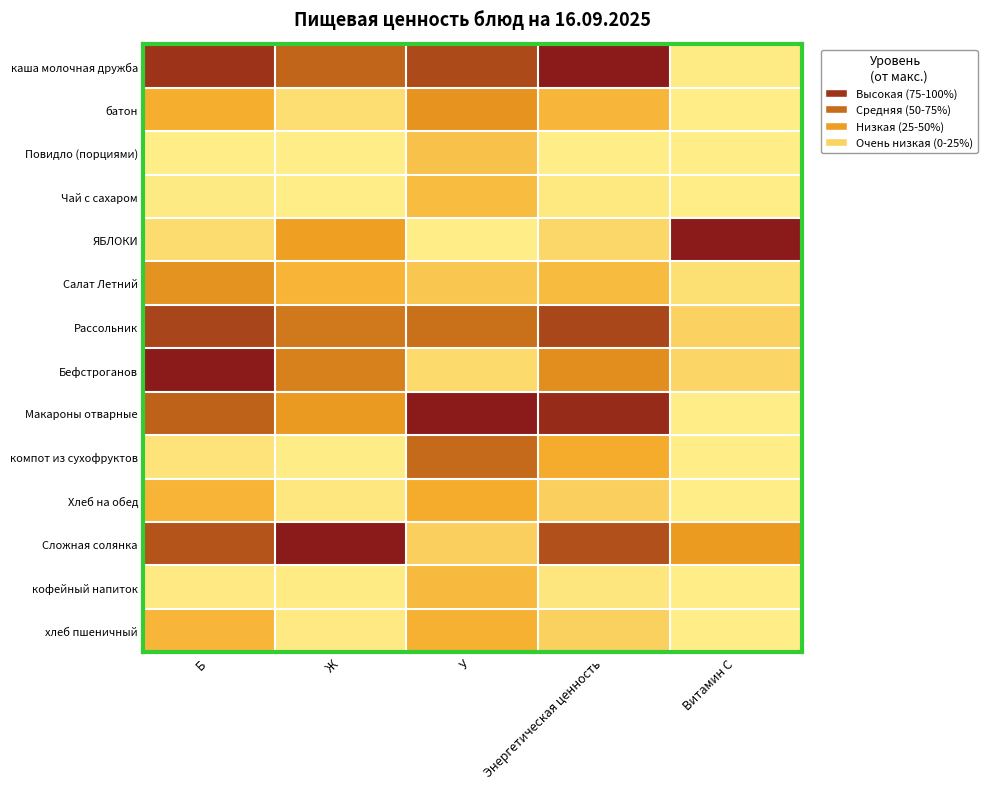

Reading left to right, list all the values displayed in this chart.

каша молочная дружба: Б=0.9	Ж=0.7	У=0.8	Энергетическая ценность=1.0	Витамин С=0.0
батон: Б=0.3	Ж=0.1	У=0.4	Энергетическая ценность=0.3	Витамин С=0.0
Повидло (порциями): Б=0.0	Ж=0.0	У=0.2	Энергетическая ценность=0.0	Витамин С=0.0
Чай с сахаром: Б=0.0	Ж=0.0	У=0.2	Энергетическая ценность=0.0	Витамин С=0.0
ЯБЛОКИ: Б=0.1	Ж=0.4	У=0.0	Энергетическая ценность=0.1	Витамин С=1.0
Салат Летний: Б=0.4	Ж=0.3	У=0.2	Энергетическая ценность=0.2	Витамин С=0.1
Рассольник: Б=0.8	Ж=0.6	У=0.6	Энергетическая ценность=0.8	Витамин С=0.1
Бефстроганов: Б=1.0	Ж=0.5	У=0.1	Энергетическая ценность=0.5	Витамин С=0.1
Макароны отварные: Б=0.7	Ж=0.4	У=1.0	Энергетическая ценность=0.9	Витамин С=0.0
компот из сухофруктов: Б=0.0	Ж=0.0	У=0.6	Энергетическая ценность=0.3	Витамин С=0.0
Хлеб на обед: Б=0.3	Ж=0.0	У=0.3	Энергетическая ценность=0.1	Витамин С=0.0
Сложная солянка: Б=0.7	Ж=1.0	У=0.1	Энергетическая ценность=0.8	Витамин С=0.4
кофейный напиток: Б=0.0	Ж=0.0	У=0.2	Энергетическая ценность=0.0	Витамин С=0.0
хлеб пшеничный: Б=0.3	Ж=0.0	У=0.3	Энергетическая ценность=0.1	Витамин С=0.0